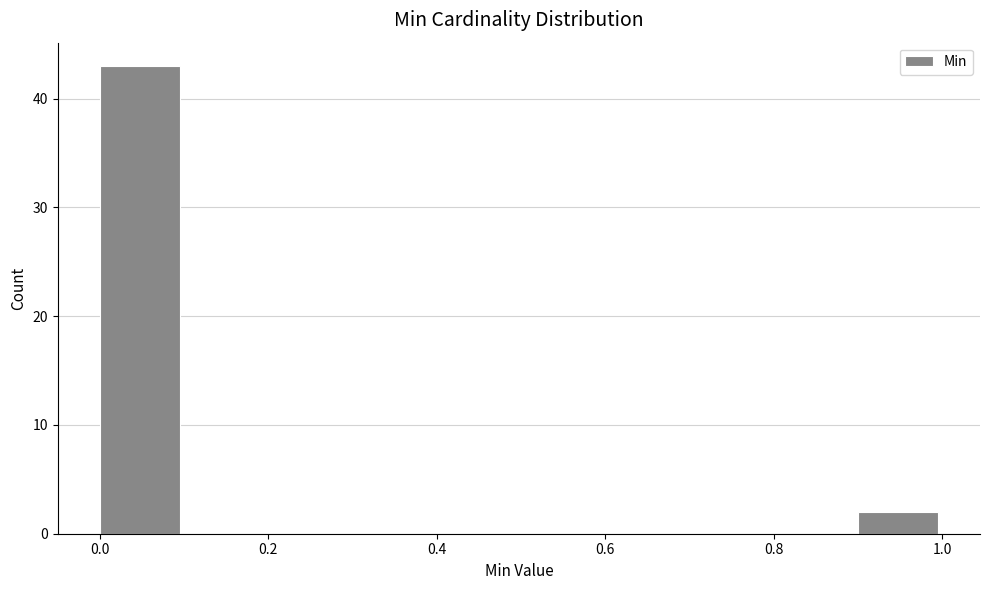

Which range on the x-axis has the tallest bar?

0.0 to 0.1